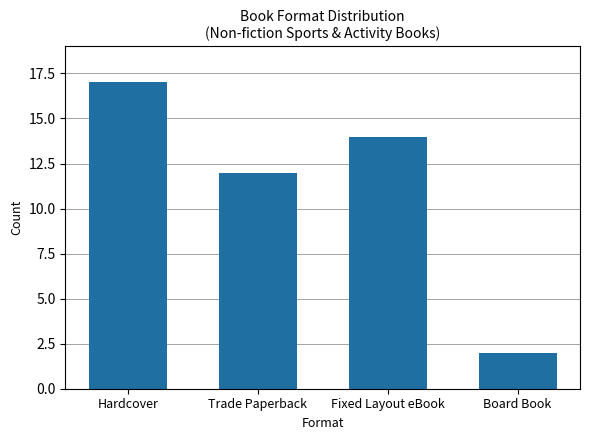

Is it true that the value at Trade Paperback is 12?

True